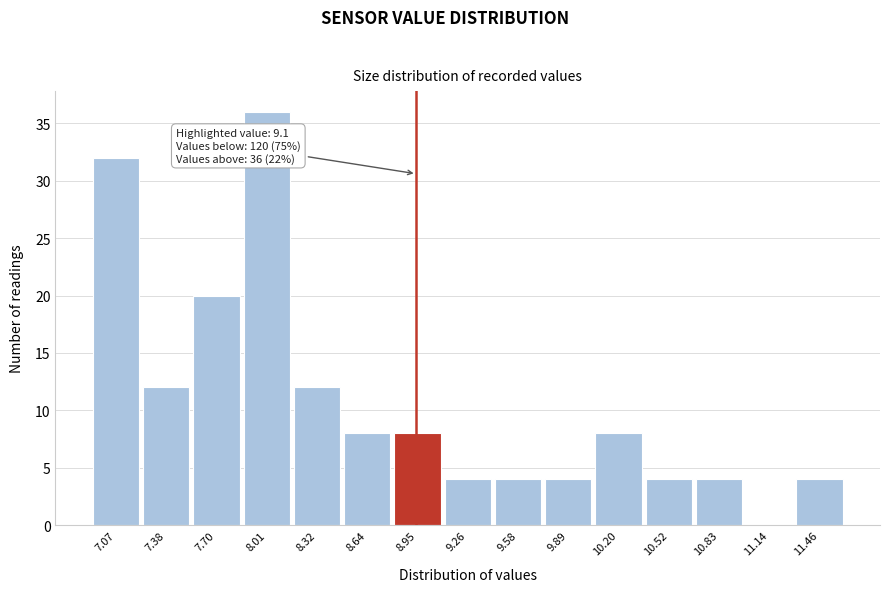

Reading left to right, list all the values displayed in this chart.

7.07=32	7.38=12	7.70=20	8.01=36	8.32=12	8.64=8	8.95=8	9.26=4	9.58=4	9.89=4	10.20=8	10.52=4	10.83=4	11.14=0	11.46=4